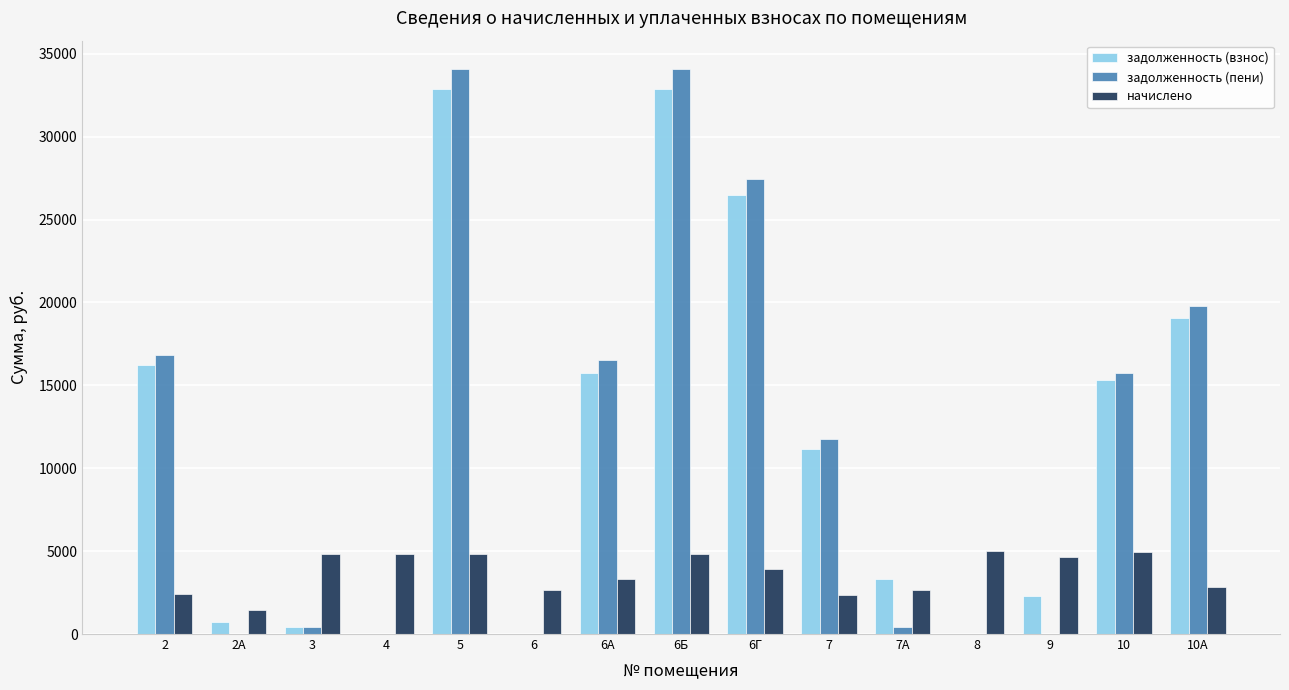

Is the value of задолженность (пени) at 2 greater than the value of начислено at 10?

Yes